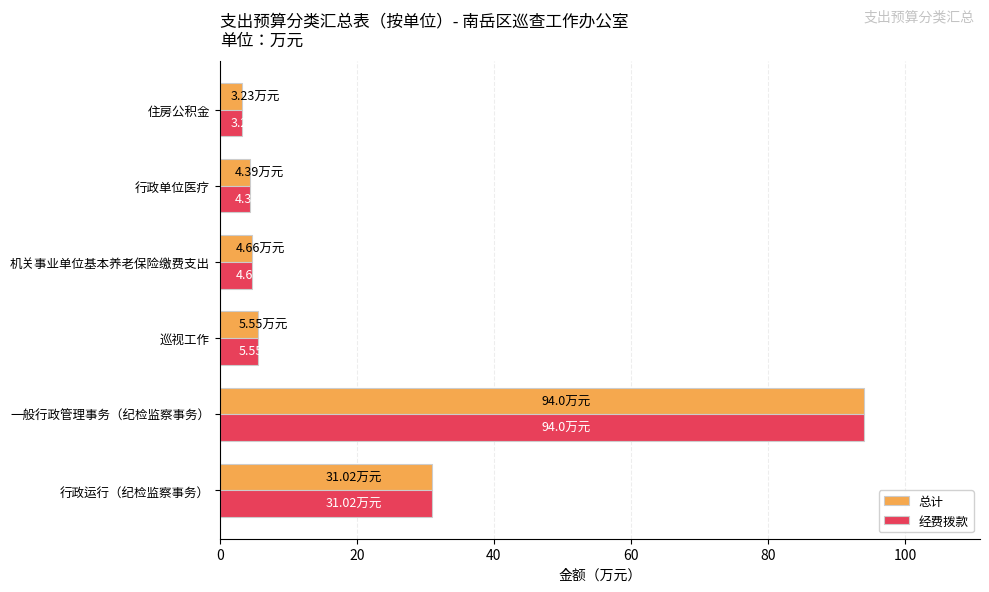

What is the sum of the 总计 values at 行政单位医疗 and 巡视工作?

9.9